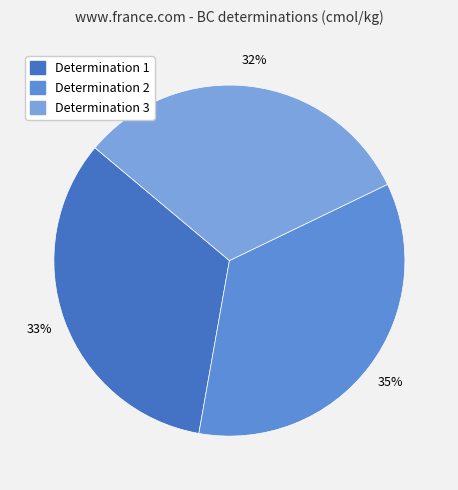

Count the number of slices in the pie.

3